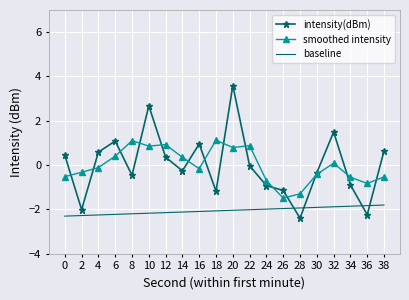

Read the baseline value at 28.

-1.9